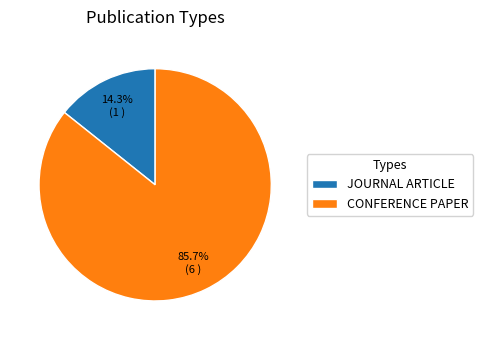

Count the number of slices in the pie.

2